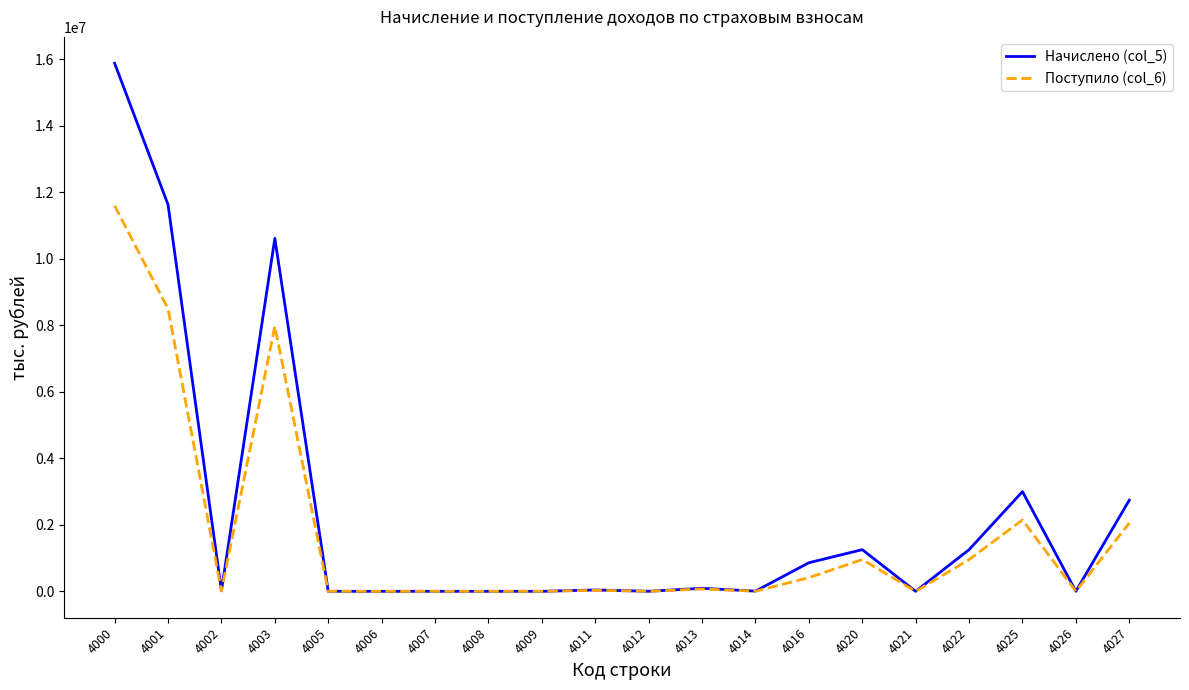

What is the lowest value of the Начислено (col_5) series?

7